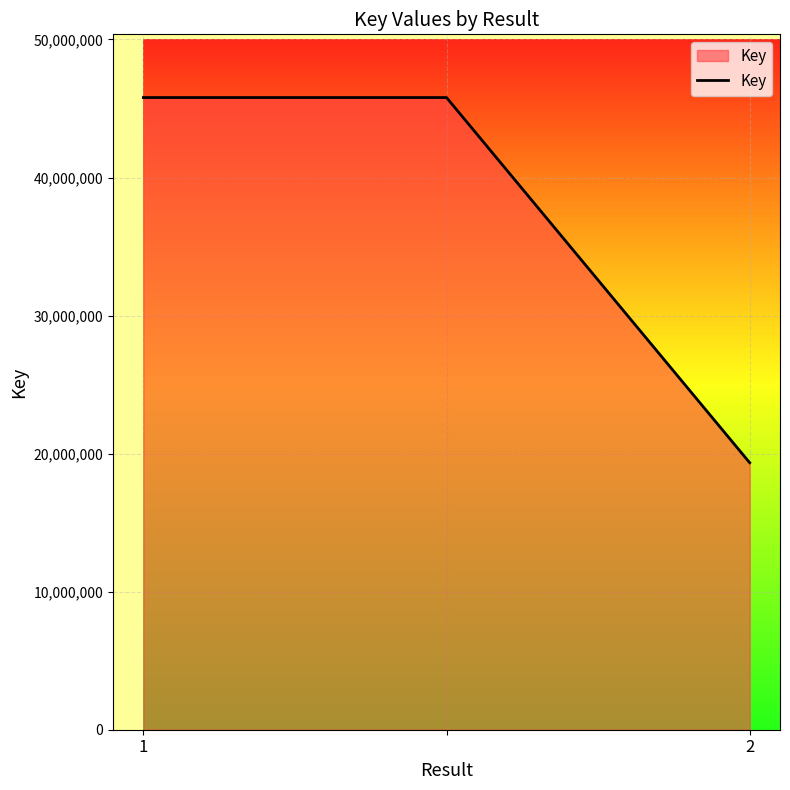

What is the average value?

36976055